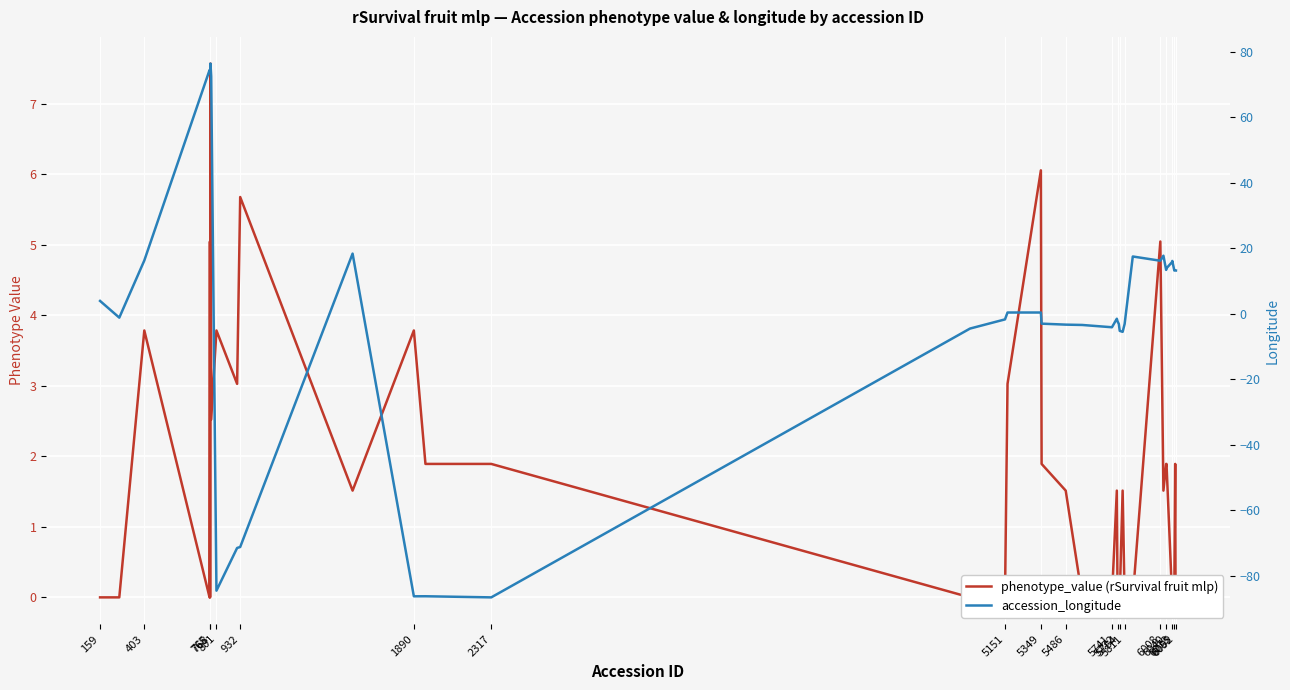

What is the value of the phenotype_value (rSurvival fruit mlp) point at the 33rd from the left?

1.9